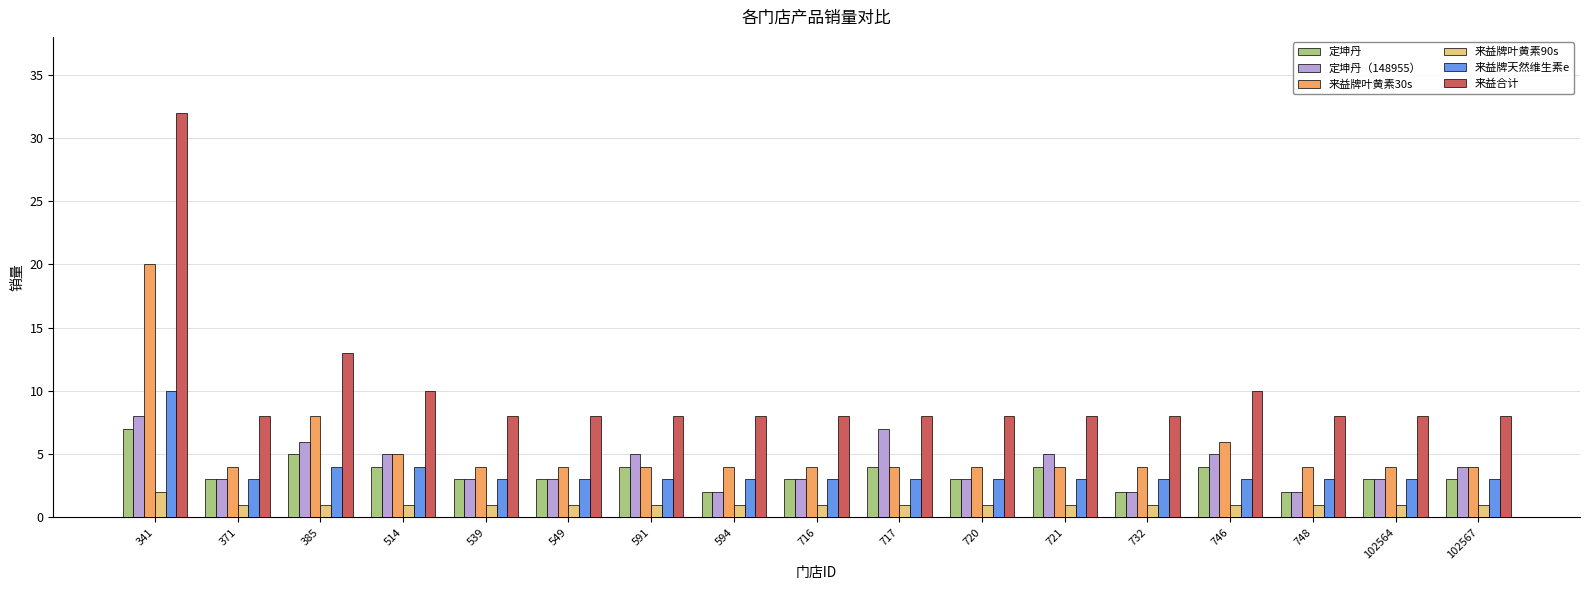

Which series has the largest total across all categories?

来益合计